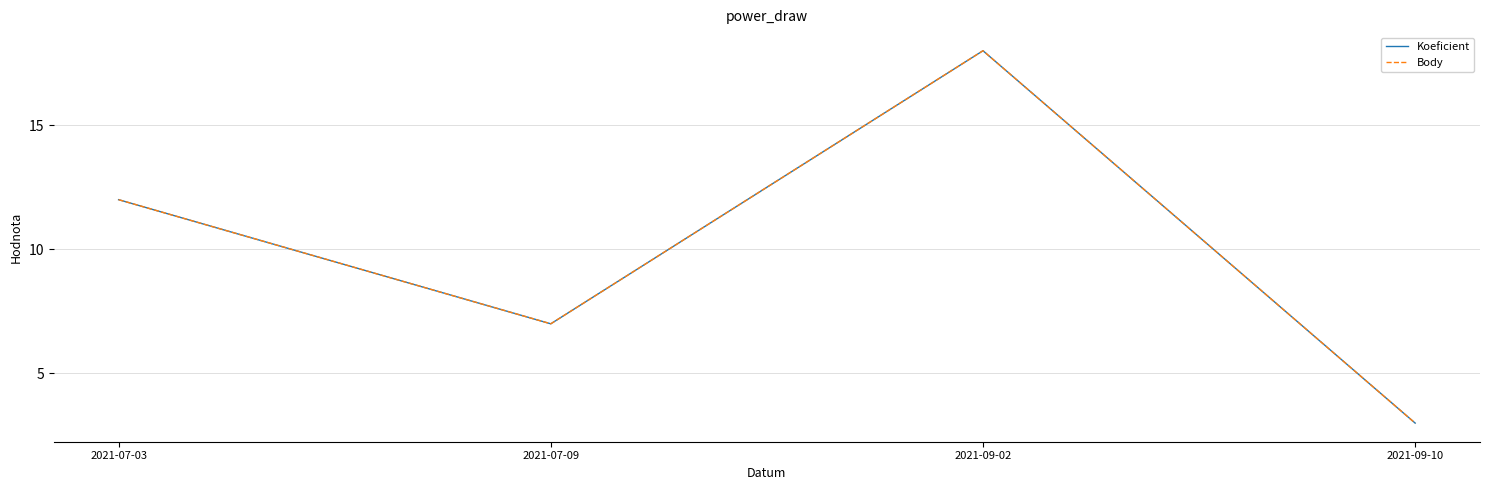

What is the average value of the Body series?

10